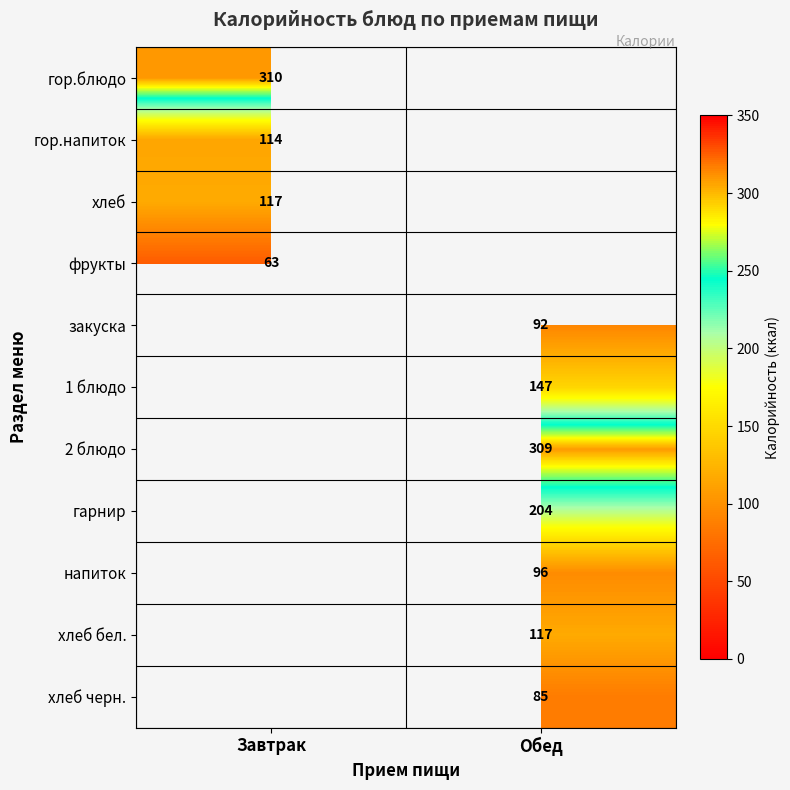

The 2 блюдо series shows 309 at Обед. True or false?

True